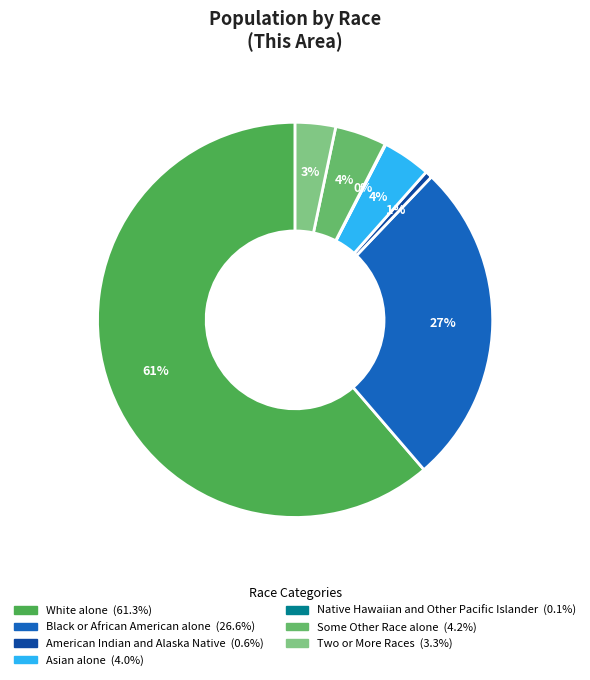

How many segments does this pie chart have?

7